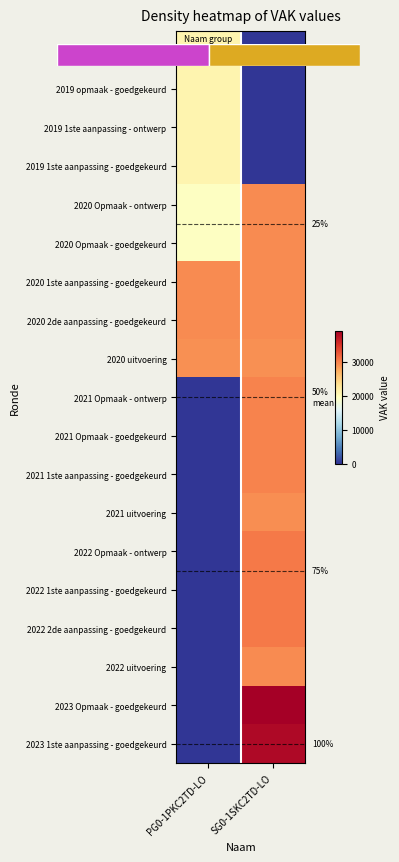

Which series changed the most between PG0-1PKC2TD-LO and SG0-1SKC2TD-LO?

2023 Opmaak - goedgekeurd